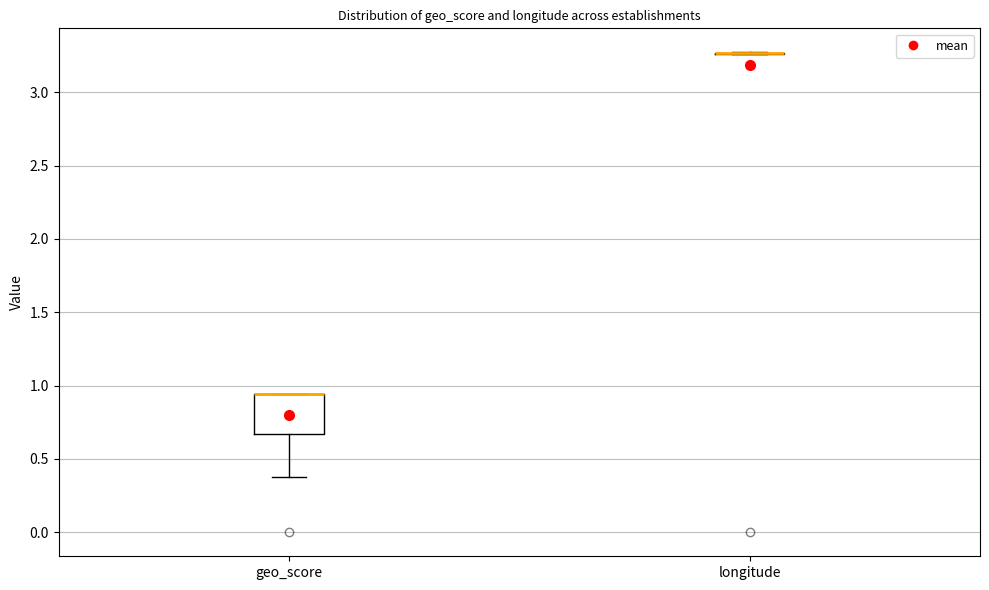

Comparing the boxes themselves (not the whiskers), which one is the tallest?

geo_score